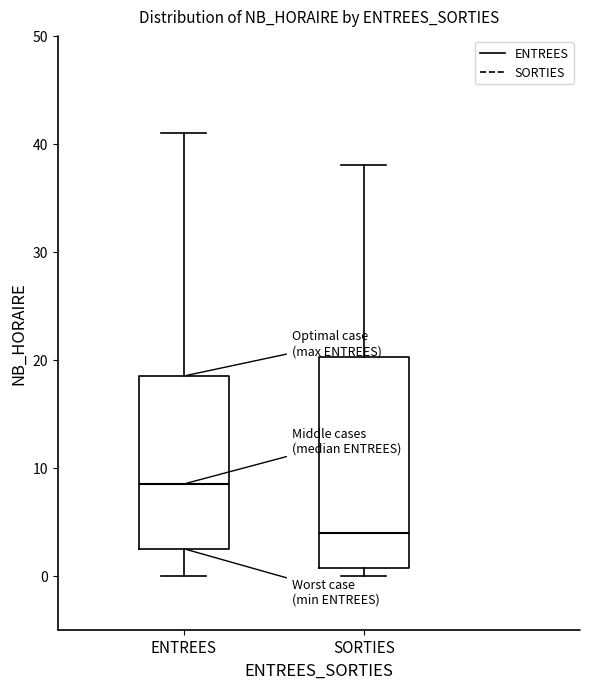

Where does the median line of the box for SORTIES sit on the y-axis? The values are not printed on the chart, so give them approximately, as read against the axis.

4